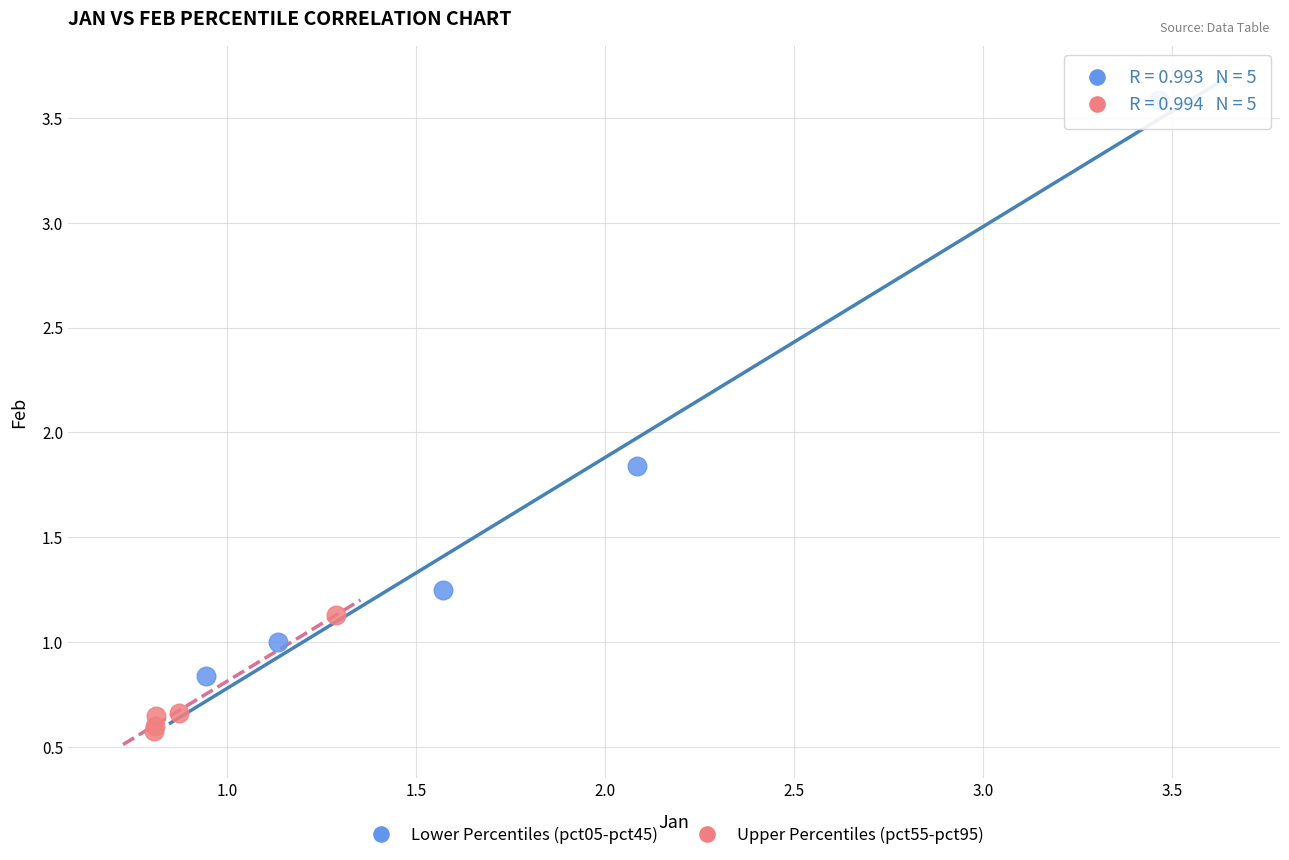

Which series contains the lowest Y value?

Upper Percentiles (pct55-pct95)